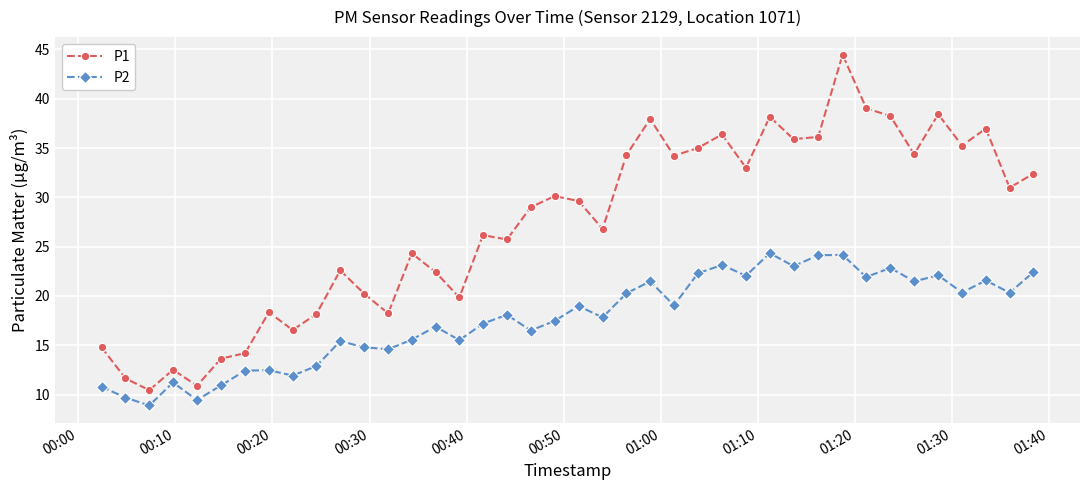

List the series in order of their overall mean, lowest first.

P2, P1